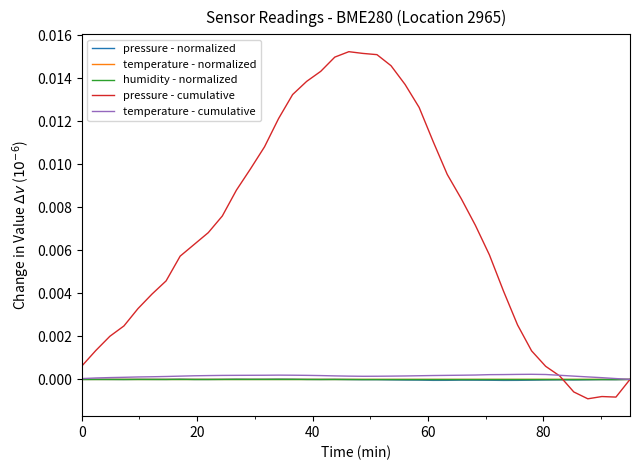

What are all the series names shown in the legend?

pressure - normalized, temperature - normalized, humidity - normalized, pressure - cumulative, temperature - cumulative